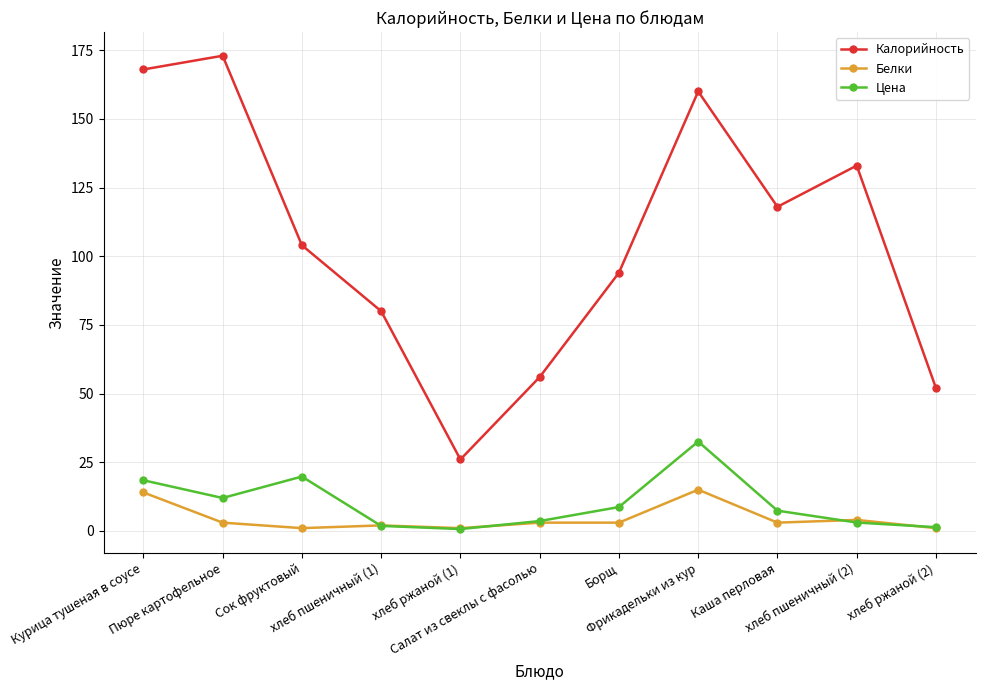

List the series in order of their peak value, lowest first.

Белки, Цена, Калорийность